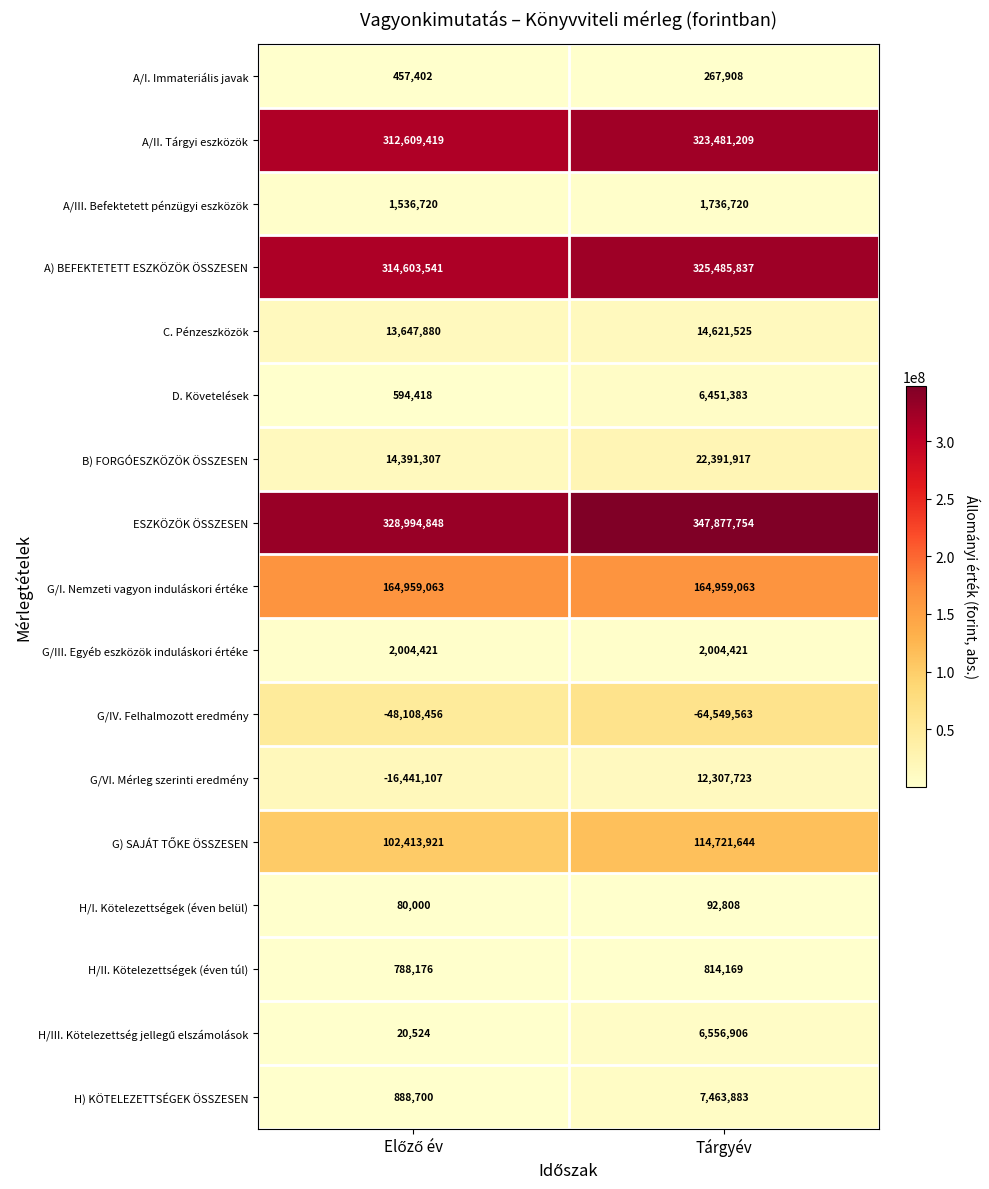

Which series has the widest spread of values?

G/VI. Mérleg szerinti eredmény